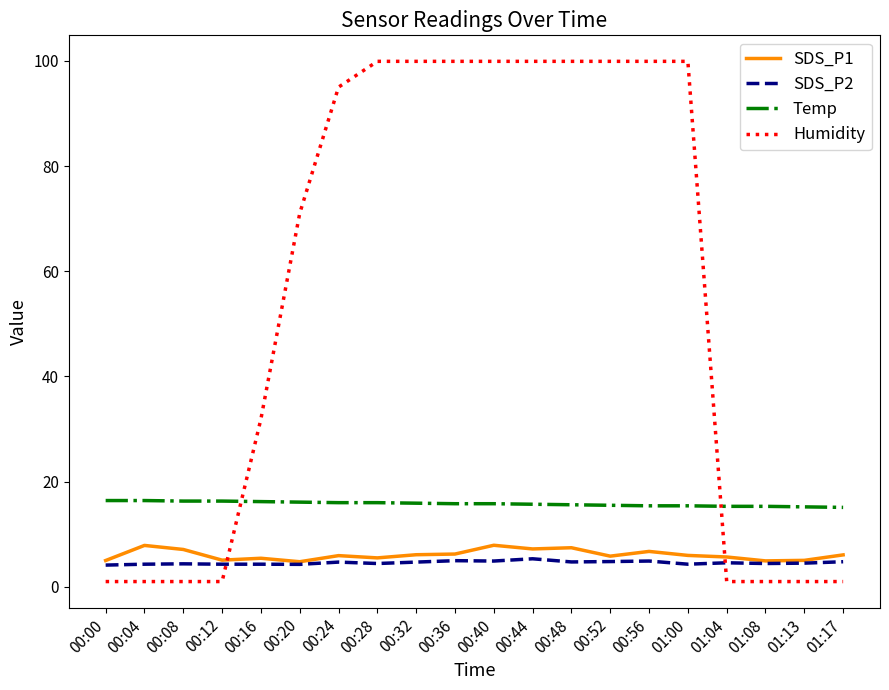

Which series has the widest spread of values?

Humidity